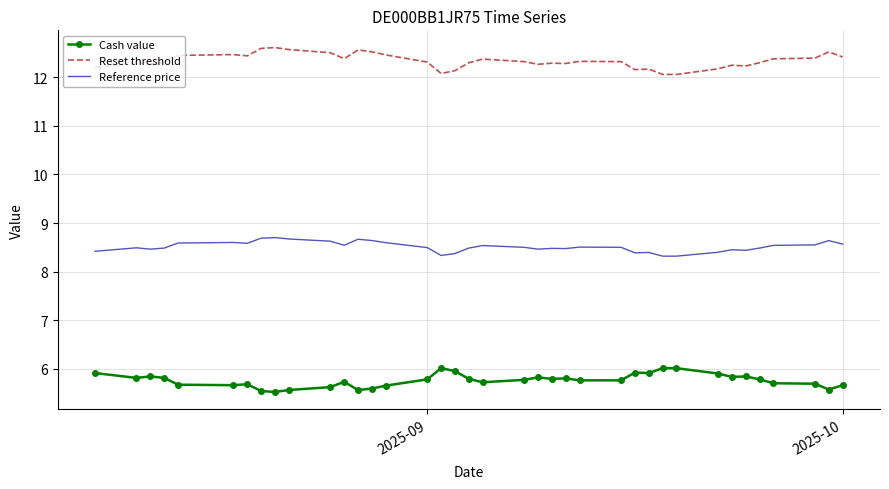

Which series has the largest total across all categories?

Reset threshold